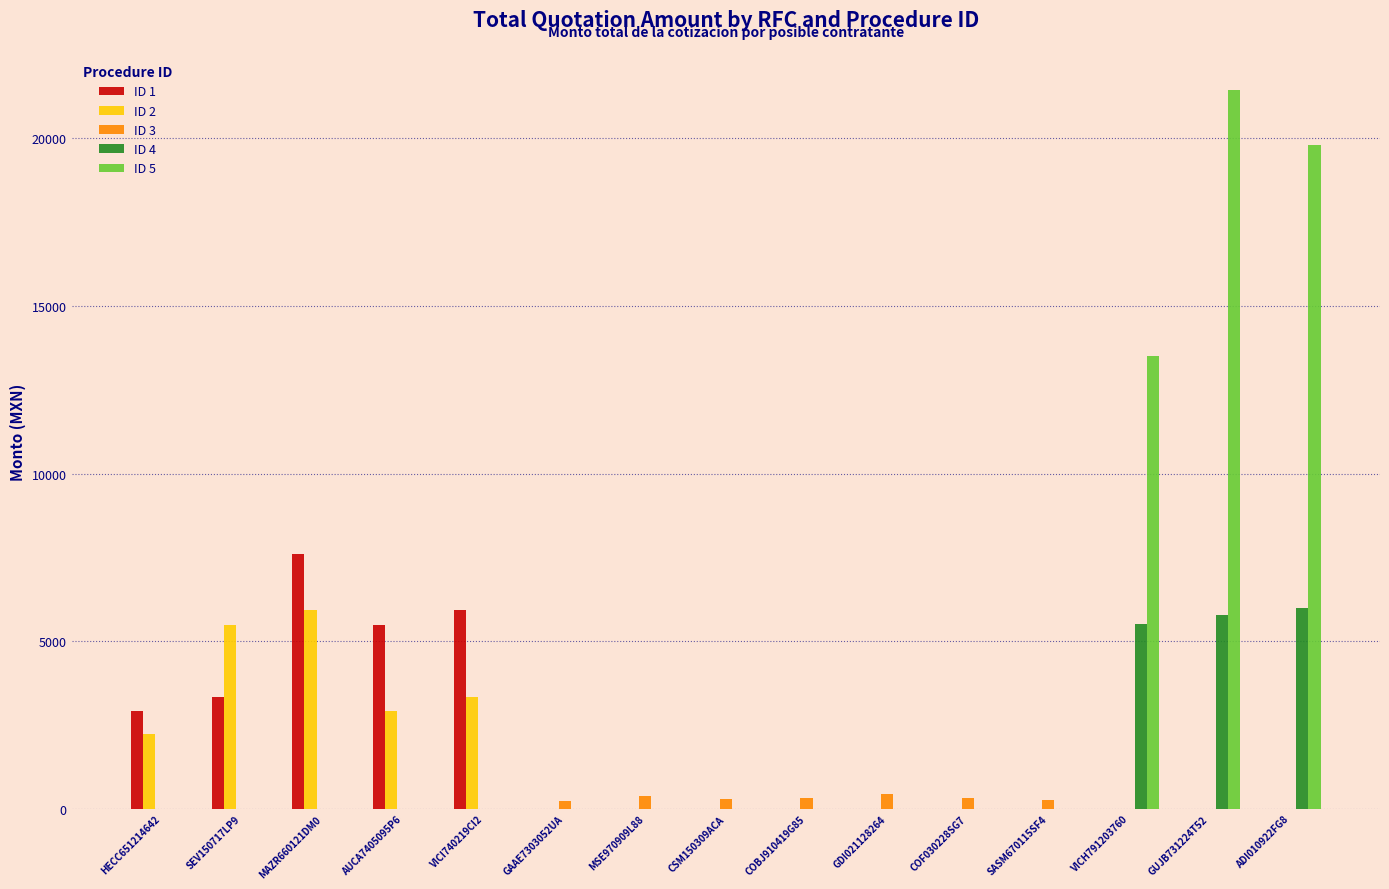

What is the greatest value displayed?

21449.2